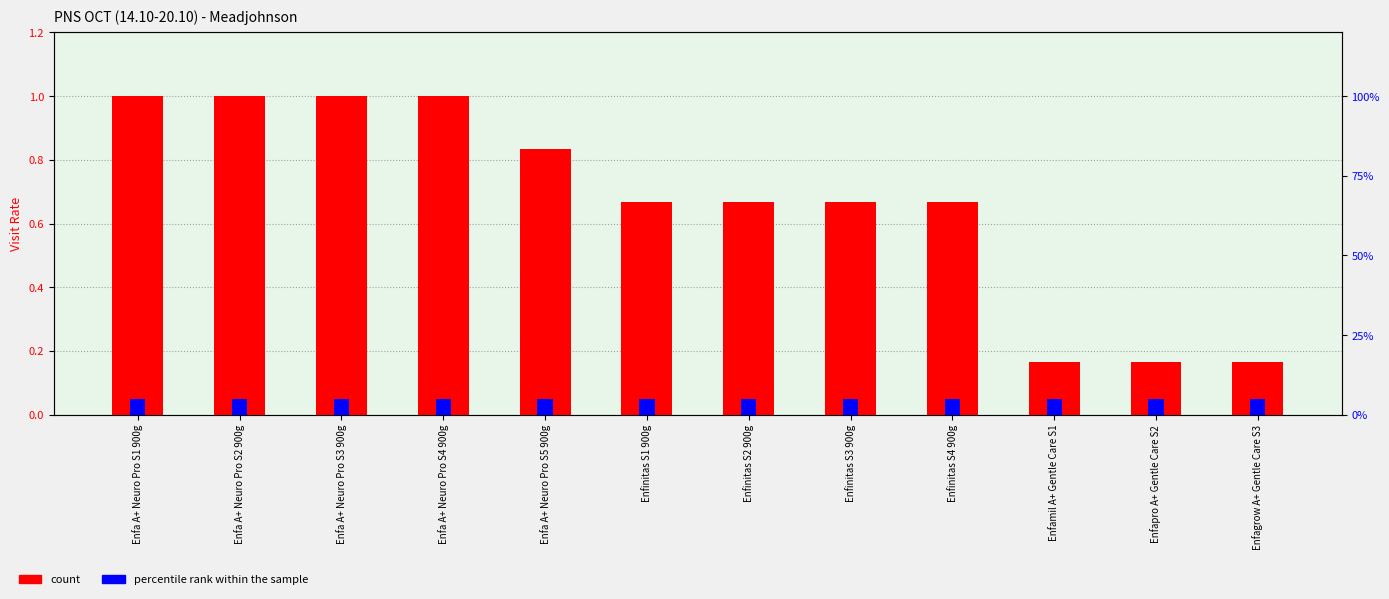

Which series has the largest total across all categories?

percentile rank within the sample